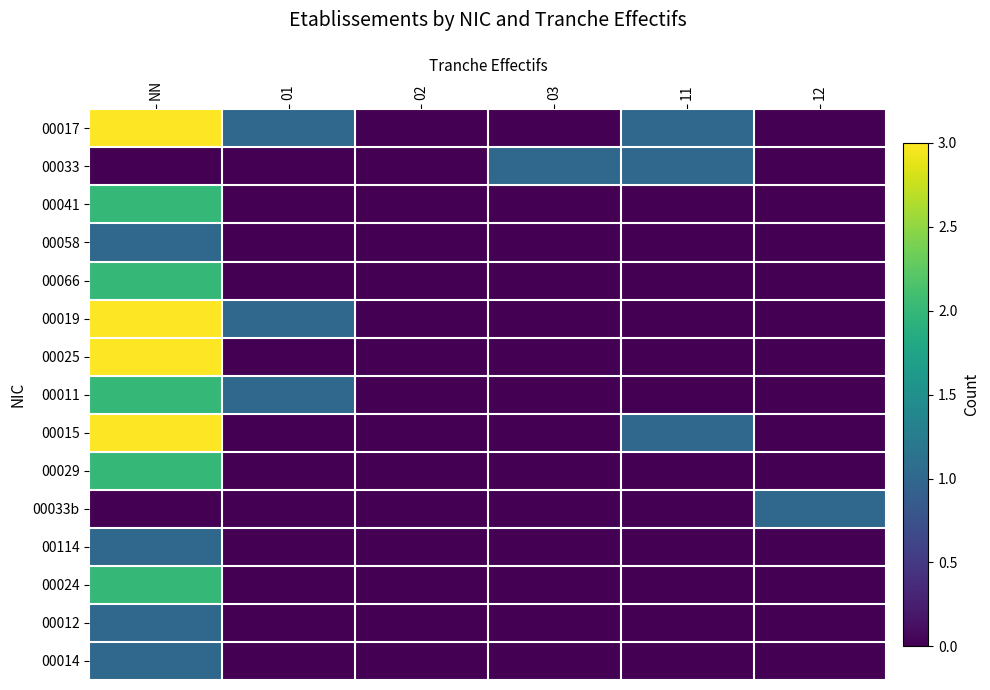

Reading right to left, what are all the values shown in this chart?

00017: 12=0	11=1	03=0	02=0	01=1	NN=3
00033: 12=0	11=1	03=1	02=0	01=0	NN=0
00041: 12=0	11=0	03=0	02=0	01=0	NN=2
00058: 12=0	11=0	03=0	02=0	01=0	NN=1
00066: 12=0	11=0	03=0	02=0	01=0	NN=2
00019: 12=0	11=0	03=0	02=0	01=1	NN=3
00025: 12=0	11=0	03=0	02=0	01=0	NN=3
00011: 12=0	11=0	03=0	02=0	01=1	NN=2
00015: 12=0	11=1	03=0	02=0	01=0	NN=3
00029: 12=0	11=0	03=0	02=0	01=0	NN=2
00033b: 12=1	11=0	03=0	02=0	01=0	NN=0
00114: 12=0	11=0	03=0	02=0	01=0	NN=1
00024: 12=0	11=0	03=0	02=0	01=0	NN=2
00012: 12=0	11=0	03=0	02=0	01=0	NN=1
00014: 12=0	11=0	03=0	02=0	01=0	NN=1